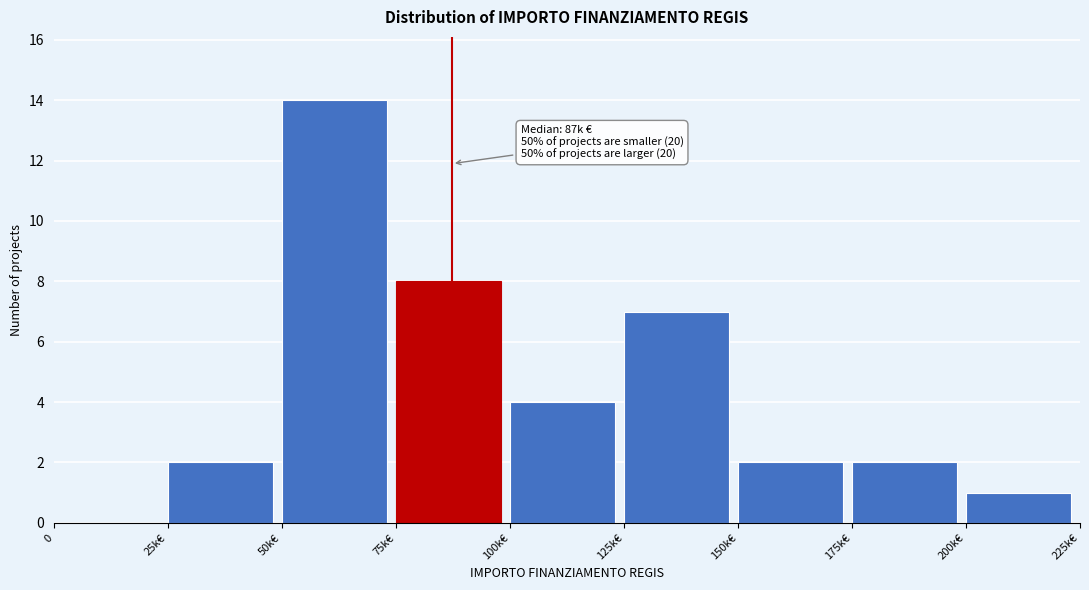

Reading left to right, what are all the values shown in this chart?

0=0	25k€=2	50k€=14	75k€=8	100k€=4	125k€=7	150k€=2	175k€=2	200k€=1